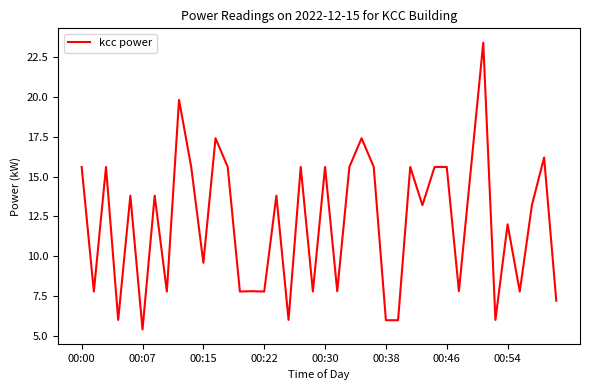

What is the minimum value shown in the chart?

5.4